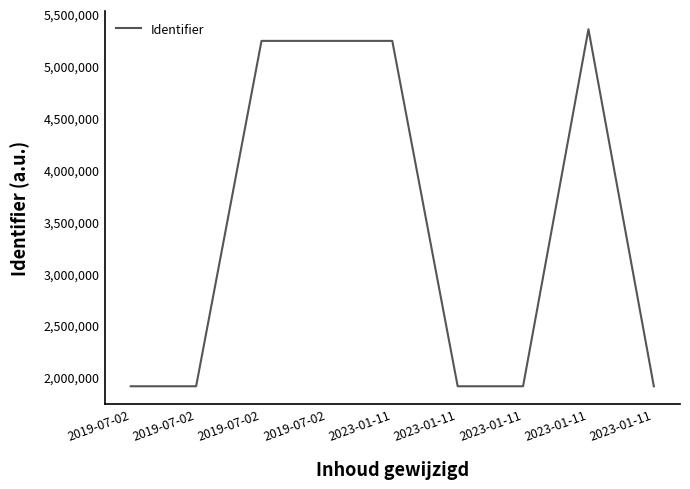

The chart shows a value of 5241281 at 2019-07-02. True or false?

True